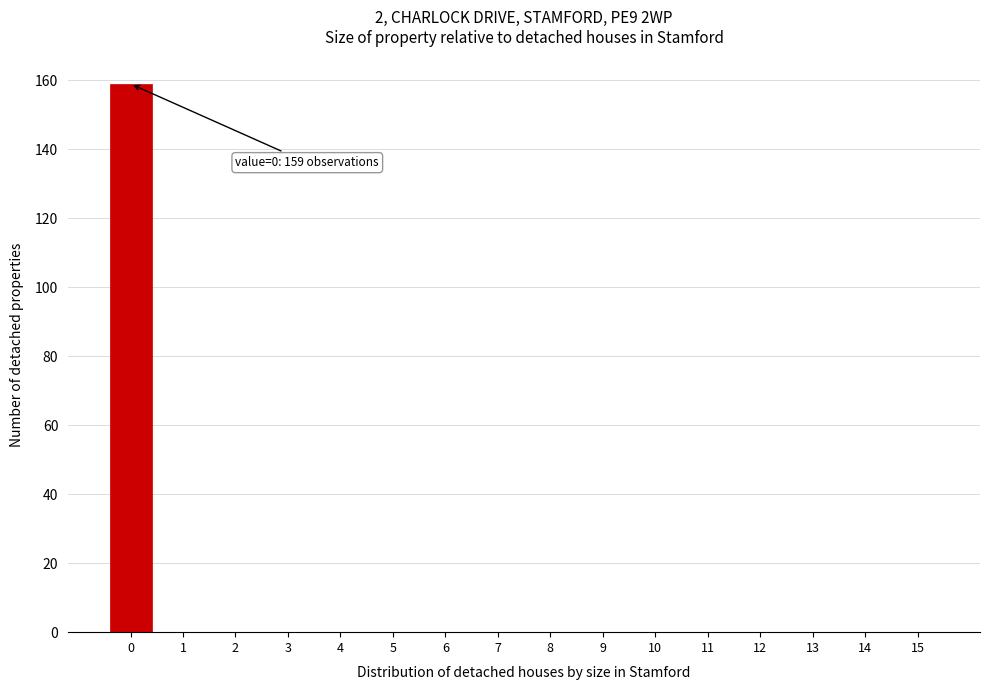

Reading right to left, what are all the values shown in this chart?

15=0	14=0	13=0	12=0	11=0	10=0	9=0	8=0	7=0	6=0	5=0	4=0	3=0	2=0	1=0	0=159